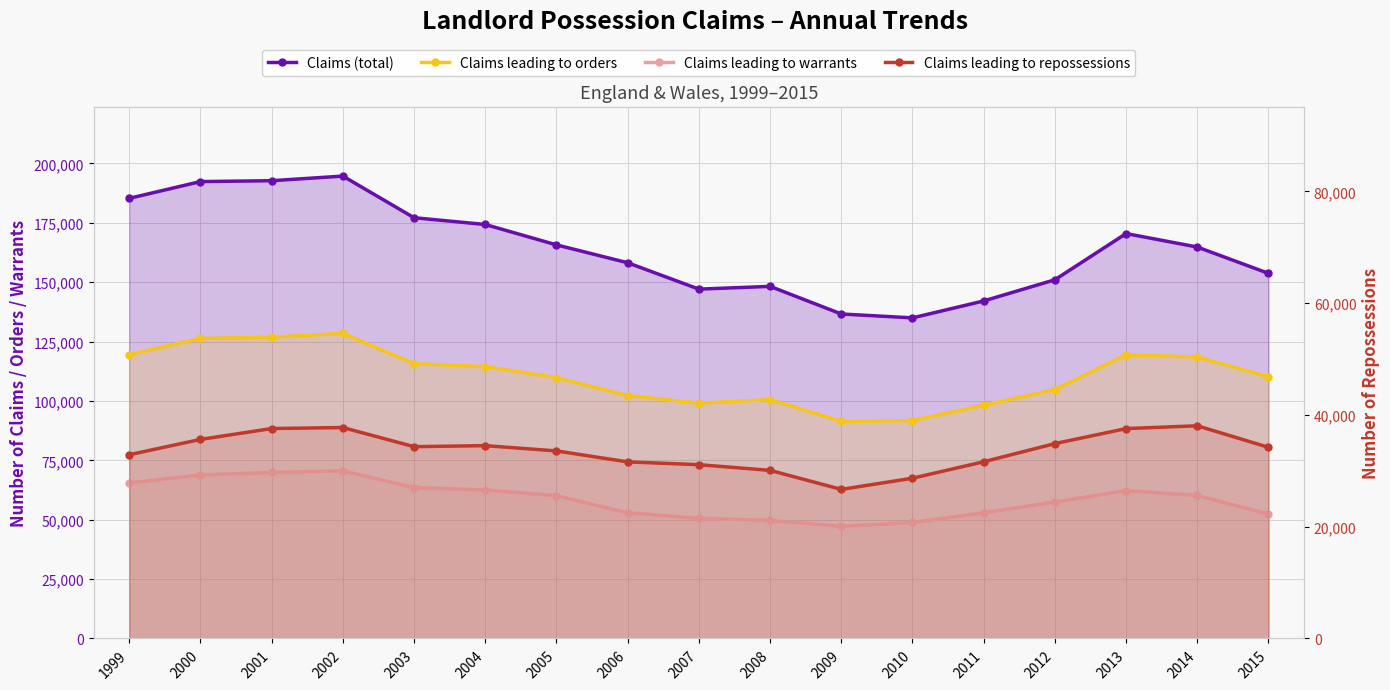

What is the total value across all series at 2011?

324800